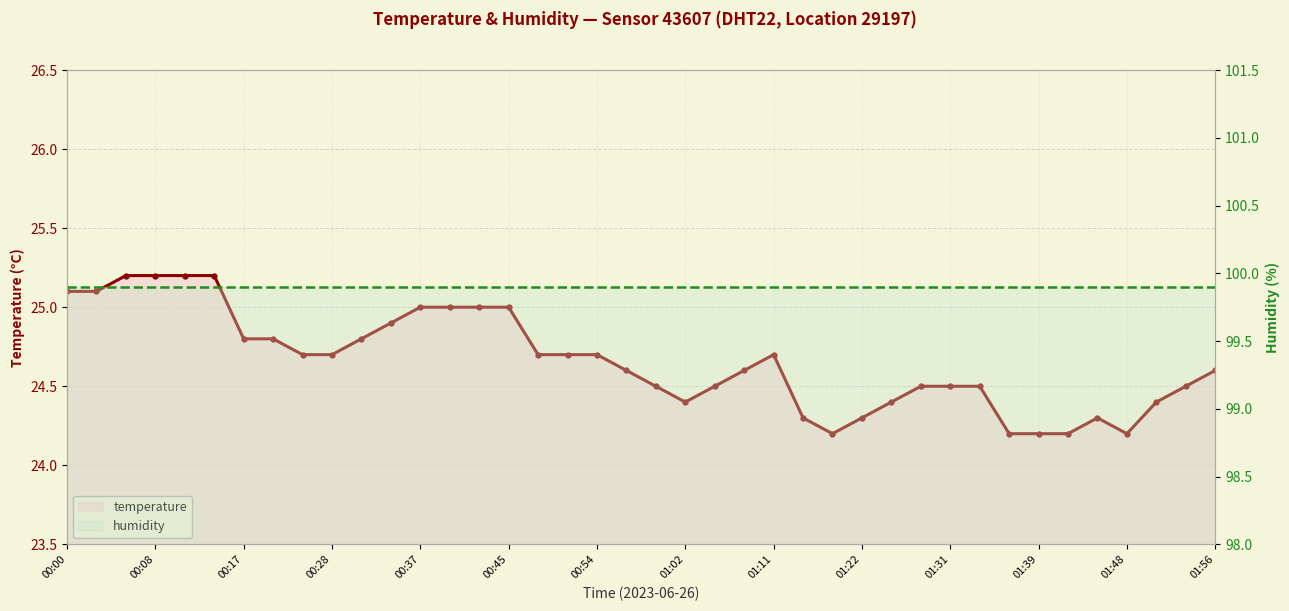

What are all the series names shown in the legend?

temperature, humidity